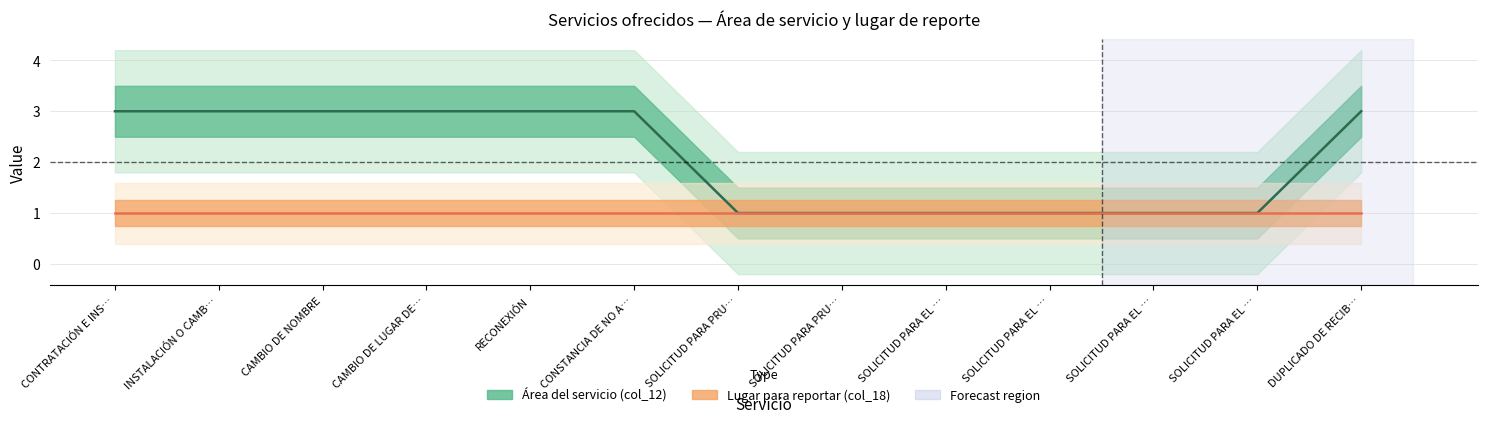

The value at RECONEXIÓN is 3. True or false?

True